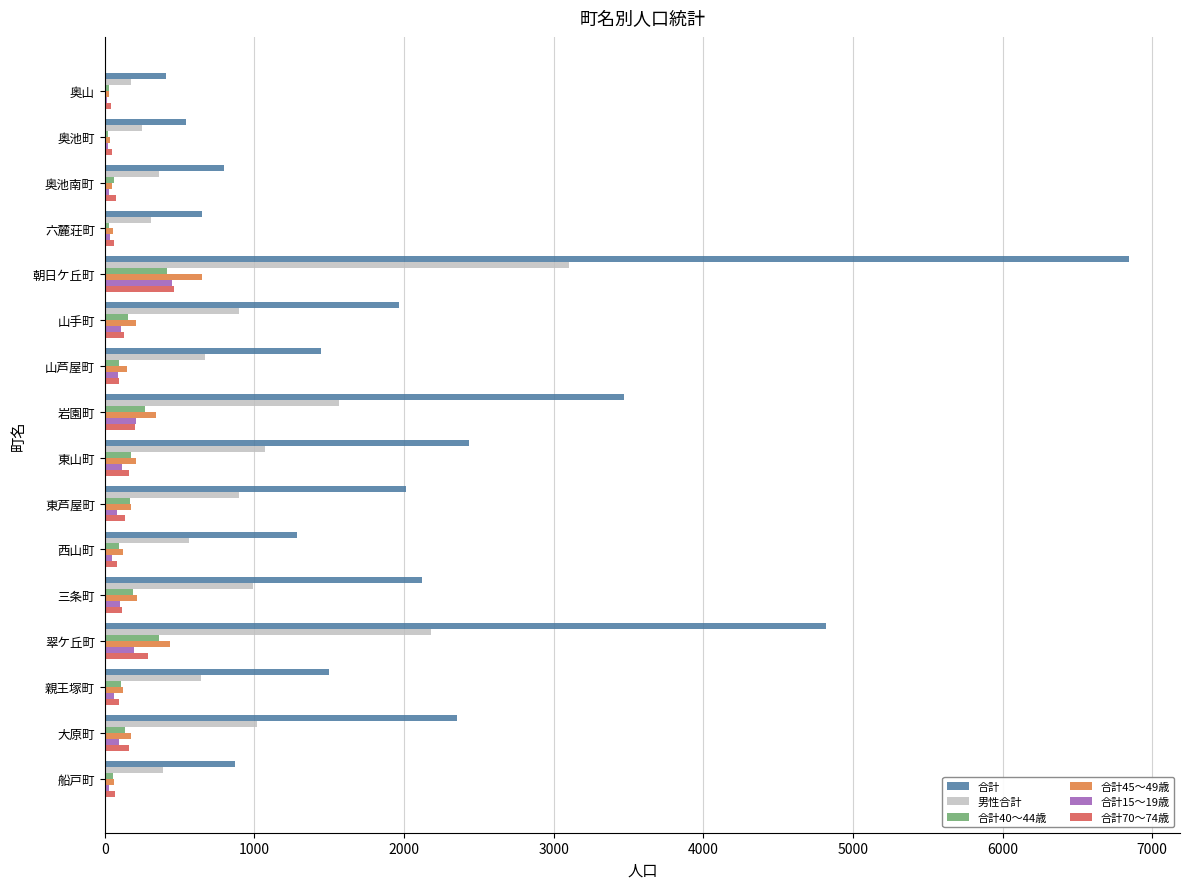

What is the average value of the 合計 series?

2095